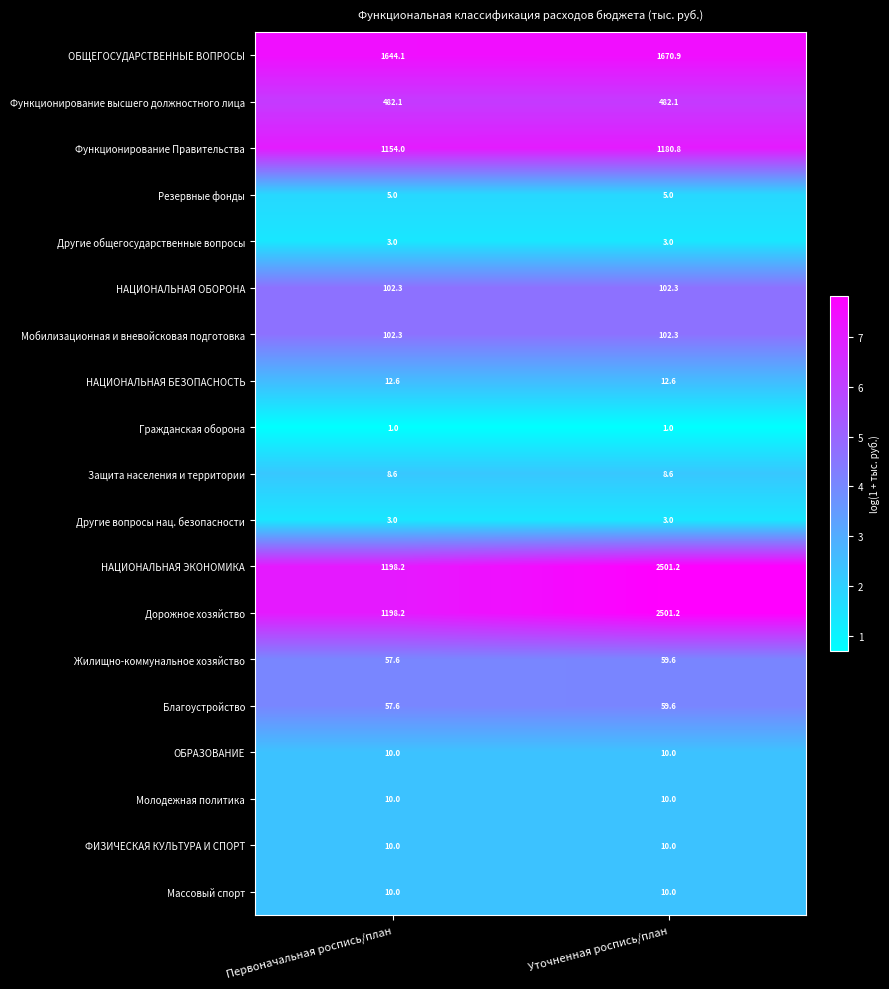

At which category is the sum across all series the highest?

Уточненная роспись/план